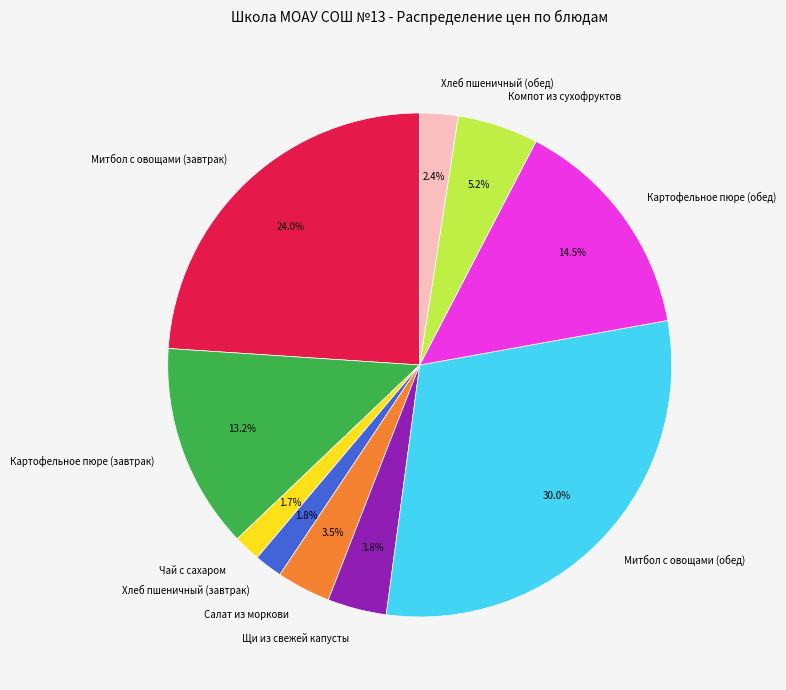

Is there a majority slice in this chart?

No